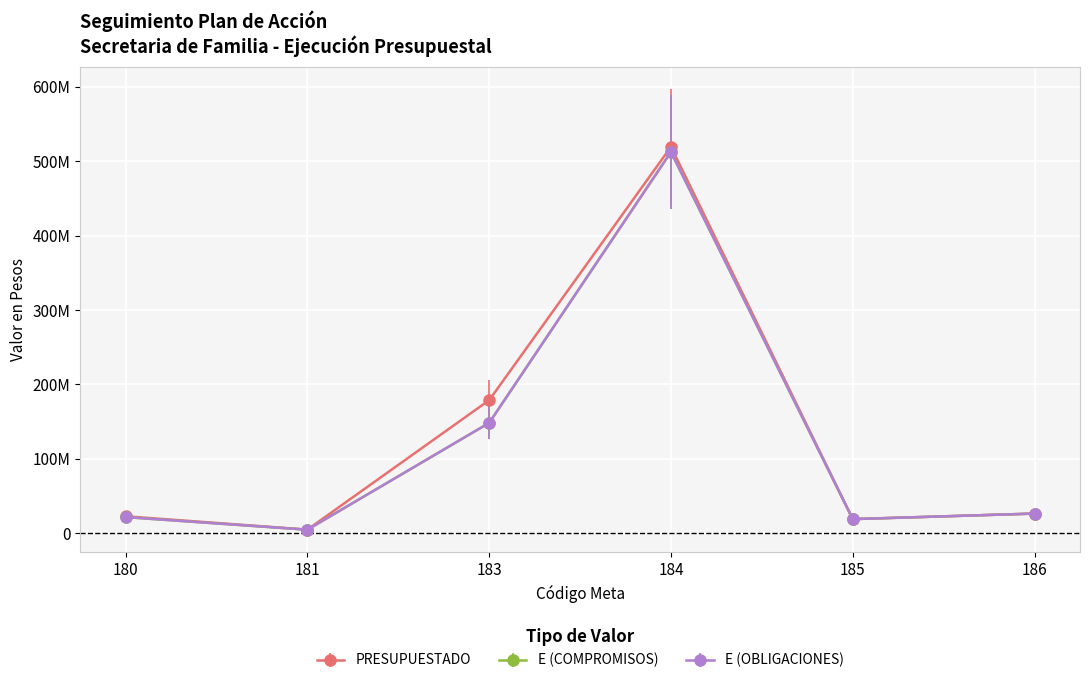

At how many categories does at least one series exceed 424704331?

1